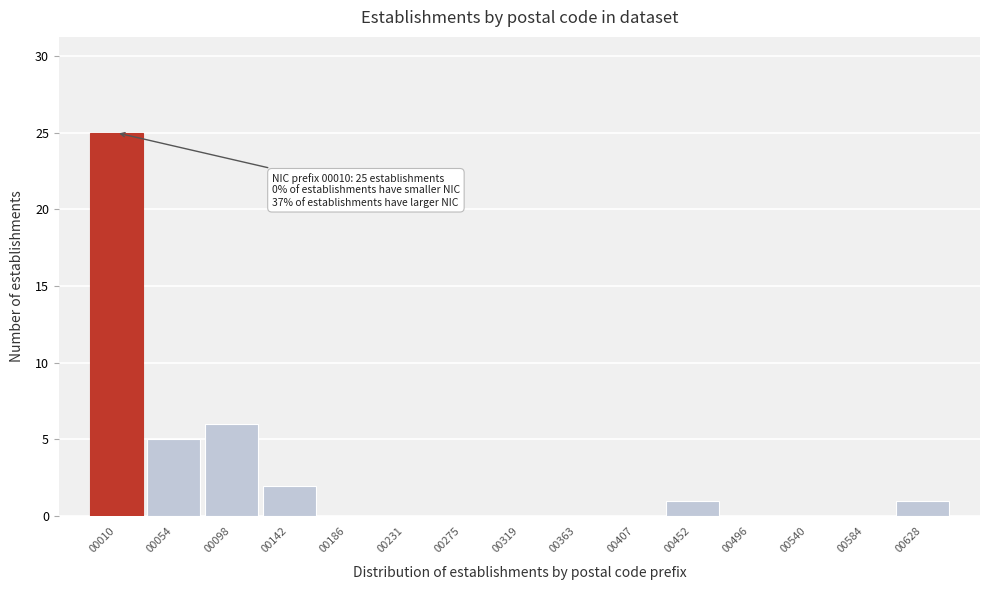

Reading right to left, what are all the values shown in this chart?

00628=1	00584=0	00540=0	00496=0	00452=1	00407=0	00363=0	00319=0	00275=0	00231=0	00186=0	00142=2	00098=6	00054=5	00010=25